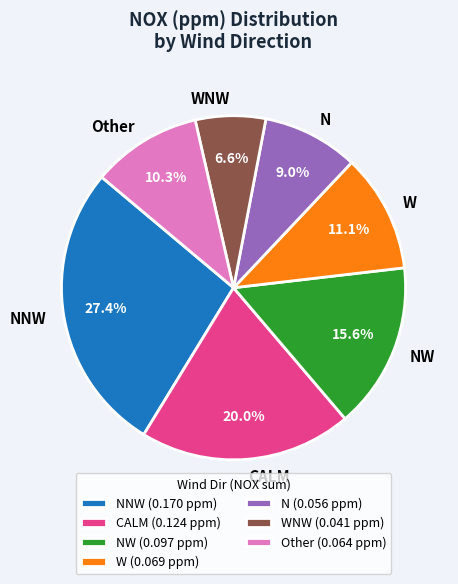

To the nearest percent, what is the average slice percentage?

14%